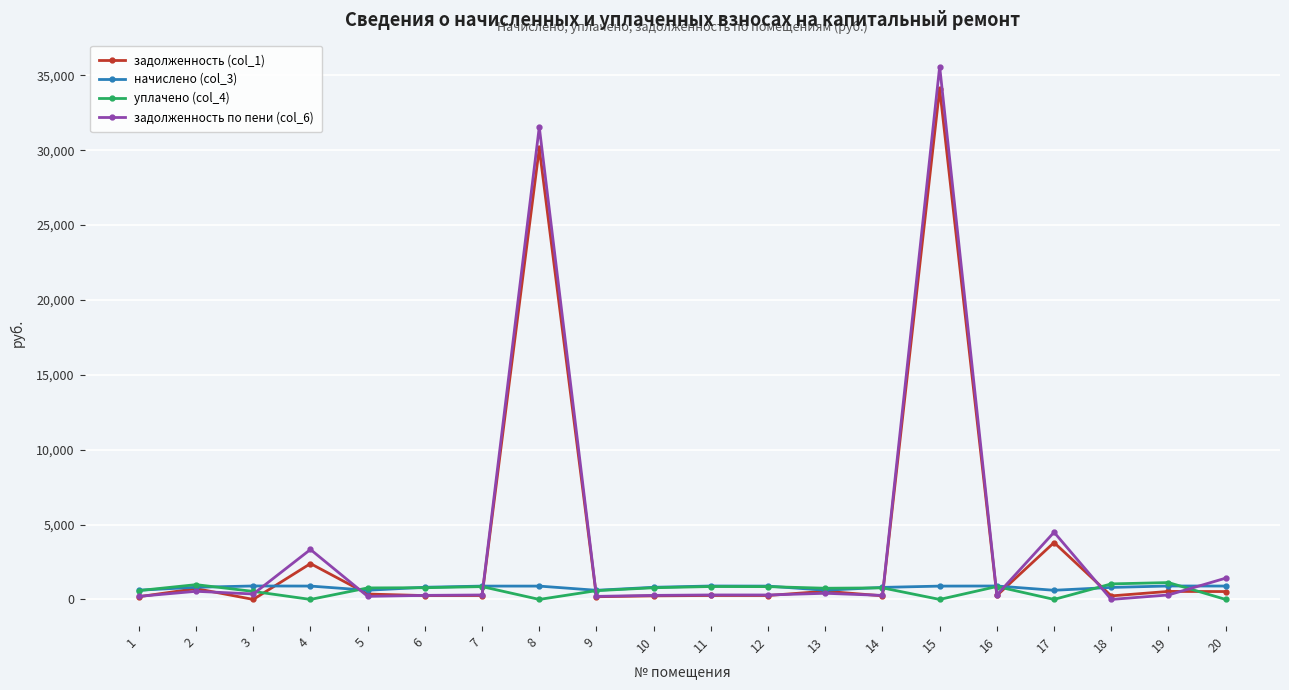

How many lines are shown in the chart?

4